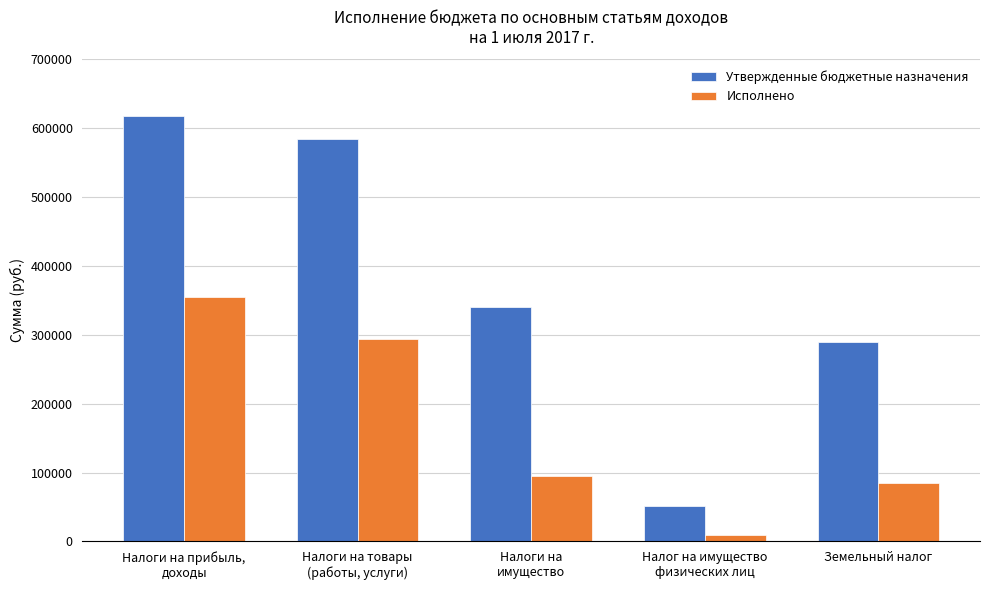

Which category has the highest value in the Исполнено series?

Налоги на прибыль,
доходы